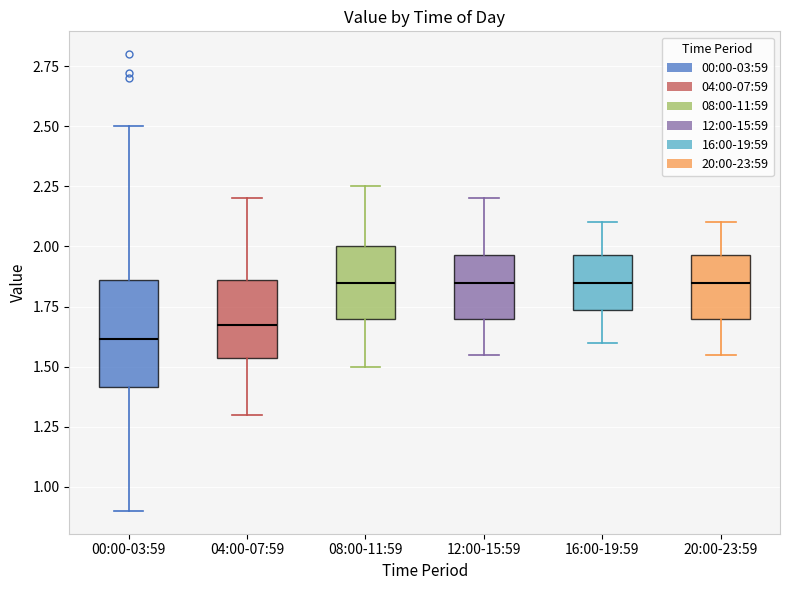

Which box's median line is the lowest?

00:00-03:59